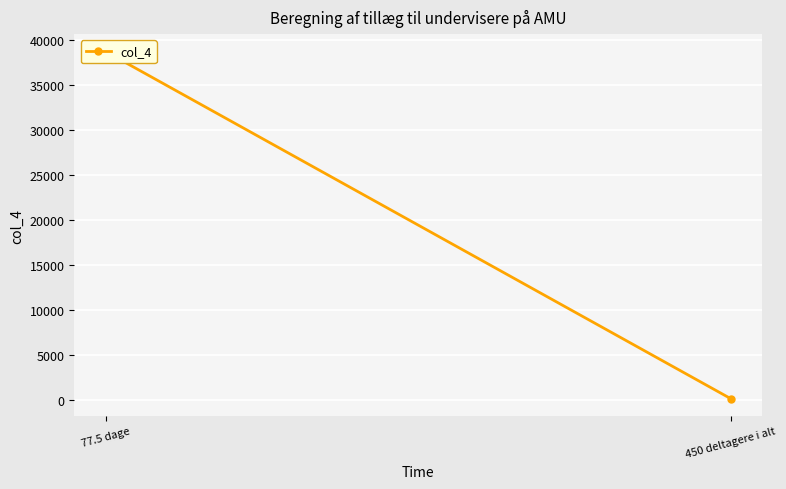

The chart shows a value of 86.1 at 450 deltagere i alt. True or false?

True